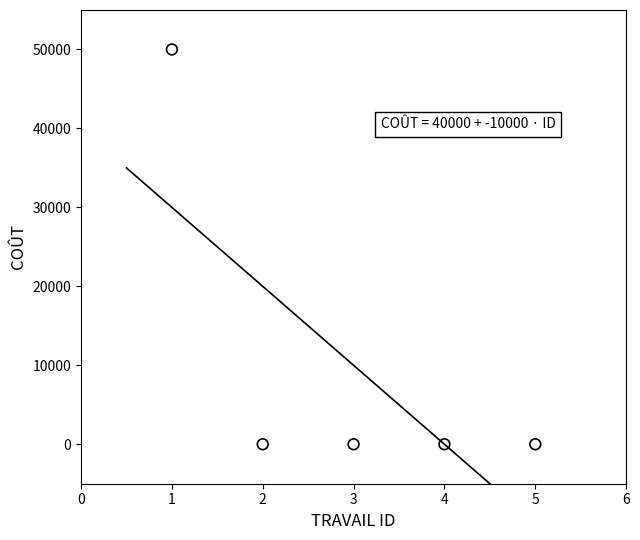

What is the average Y value?

10000